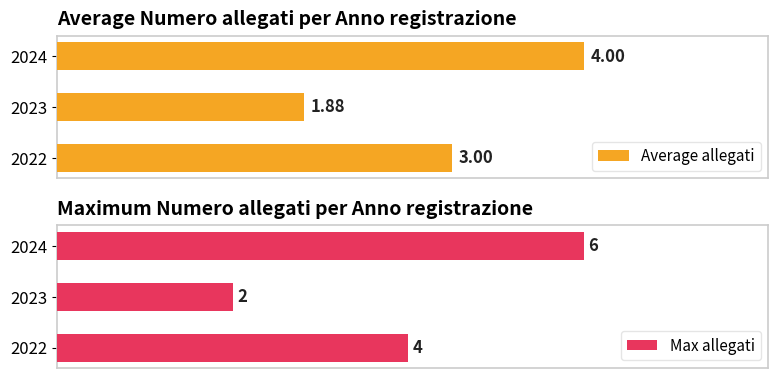

List the labels in order of Max allegati value, largest first.

2024, 2022, 2023